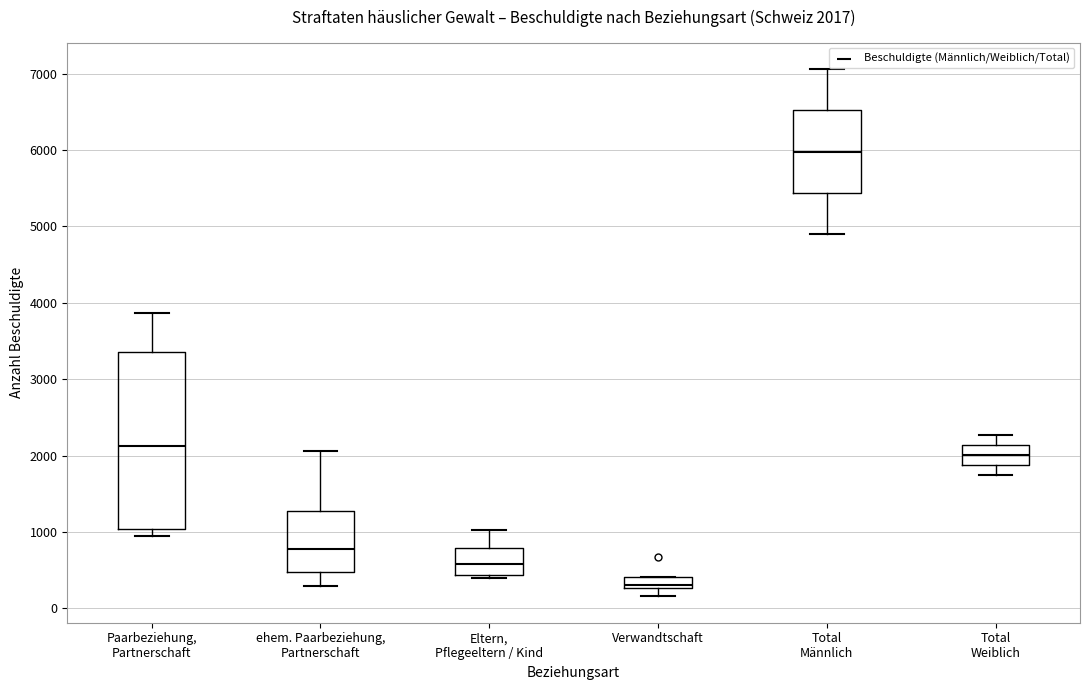

Comparing the boxes themselves (not the whiskers), which one is the tallest?

Paarbeziehung, Partnerschaft